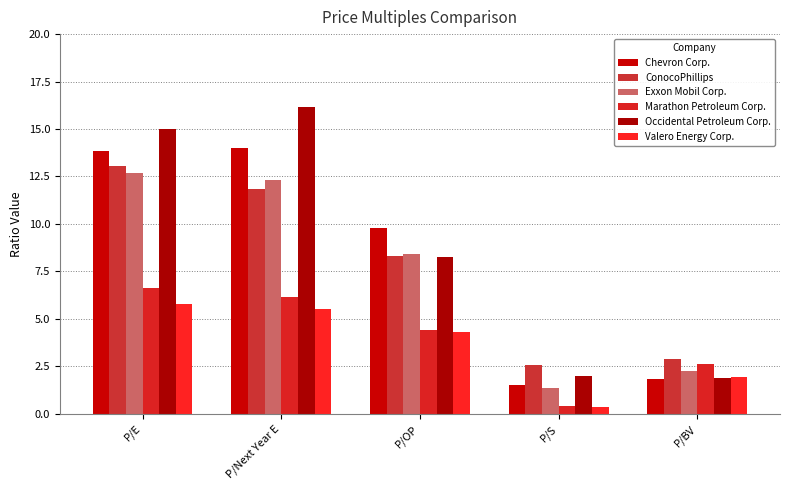

How many data points in Occidental Petroleum Corp. are less than 8?

2